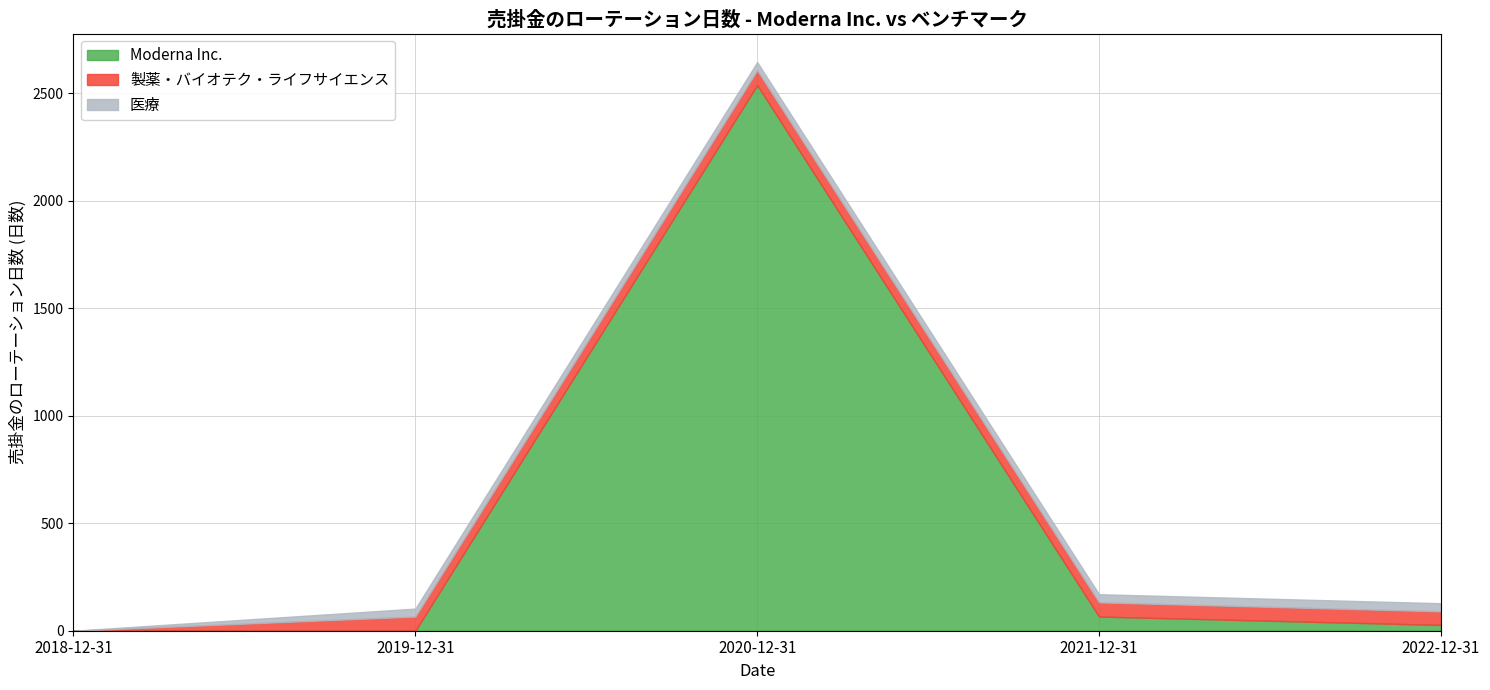

True or false: 製薬・バイオテク・ライフサイエンス and 医療 intersect in this chart.

False